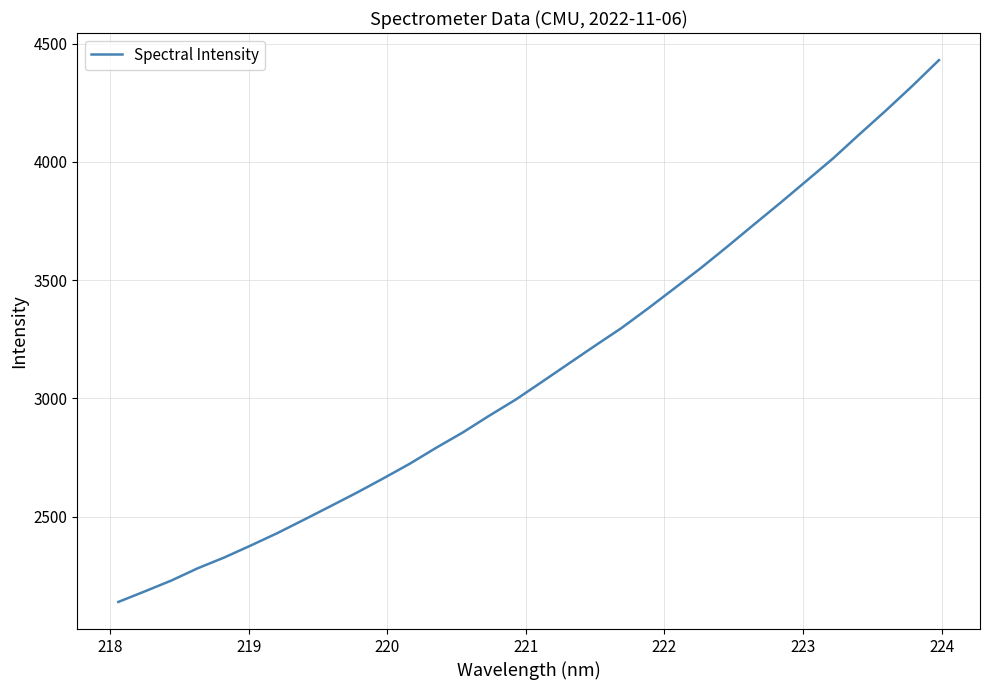

What is the smallest value displayed?

2139.5